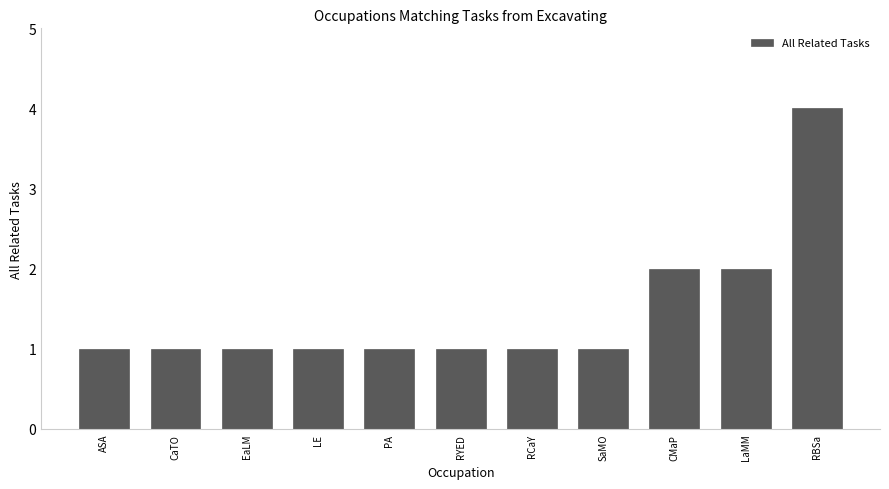

Which has a higher value, RYED or RBSa?

RBSa